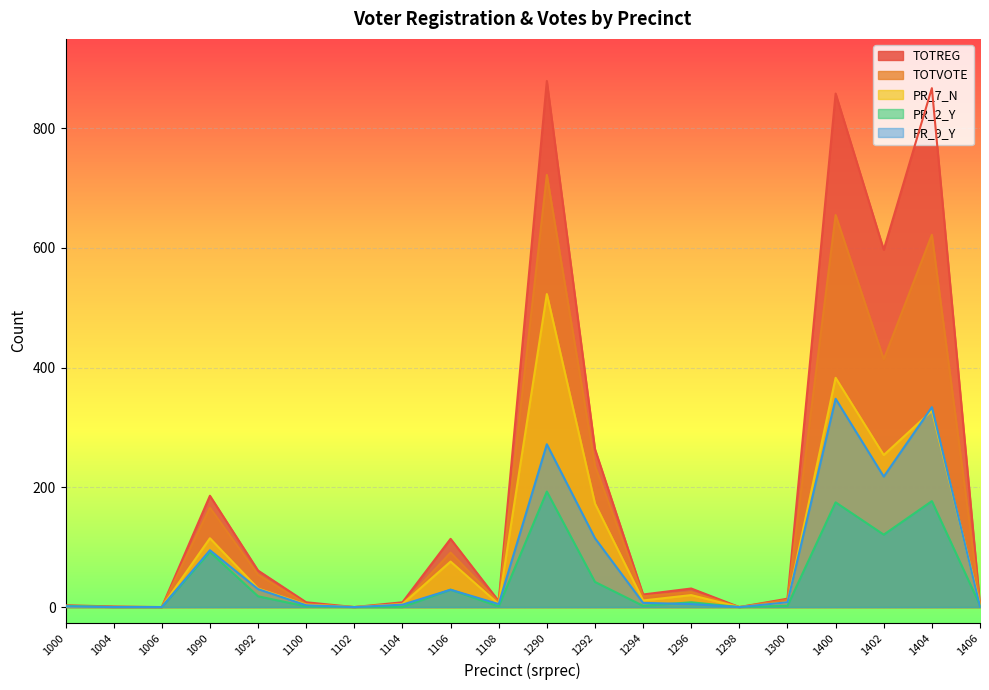

How many lines are shown in the chart?

5